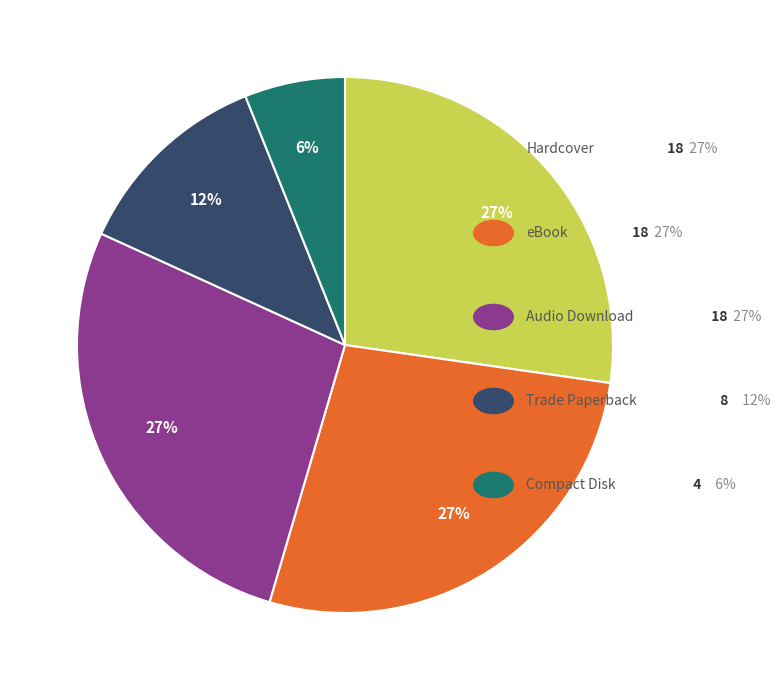

Does any single category account for the majority?

No